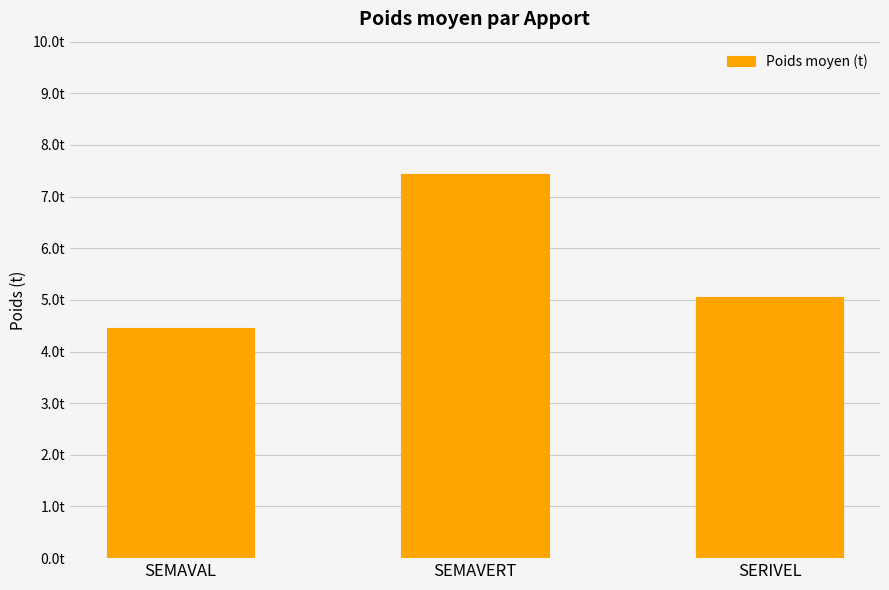

What position from the left is SEMAVERT?

2